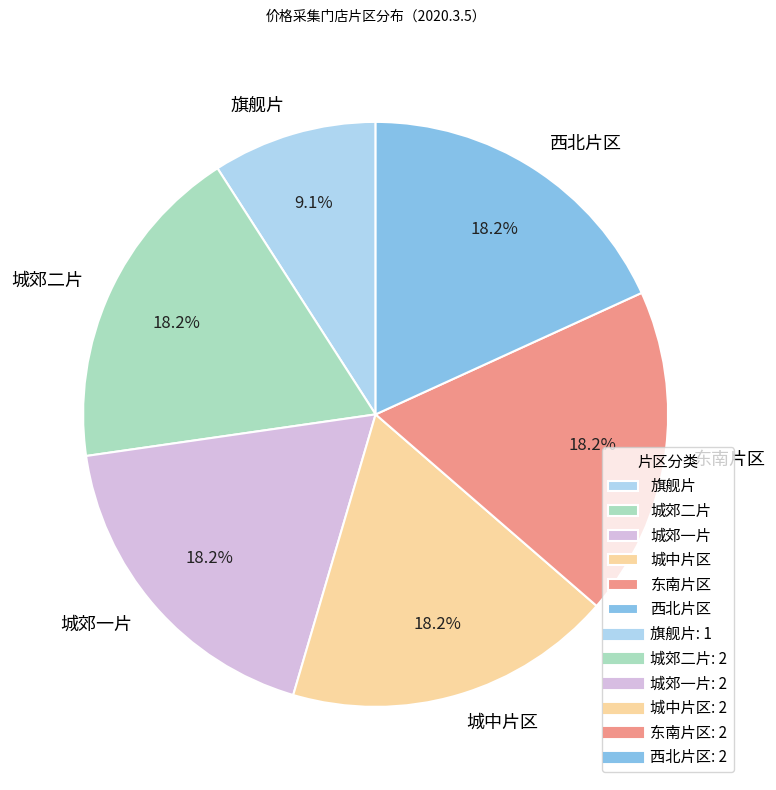

Does 城中片区 represent more than half of the total?

No